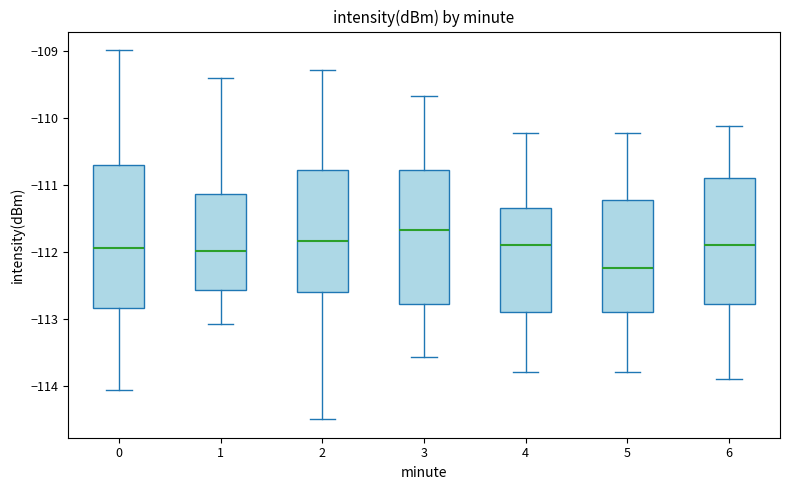

Reading left to right, read every box against the y-axis: the position of its median line, the range the box covers, and the ends of its whiskers. The values are not printed on the chart, so give them approximately, as read against the axis.

0: median -111.9, box -112.8 to -110.7, whiskers -114.0 to -109.0
1: median -112.0, box -112.6 to -111.1, whiskers -113.1 to -109.4
2: median -111.8, box -112.6 to -110.8, whiskers -114.5 to -109.3
3: median -111.7, box -112.8 to -110.8, whiskers -113.6 to -109.7
4: median -111.9, box -112.9 to -111.3, whiskers -113.8 to -110.2
5: median -112.2, box -112.9 to -111.2, whiskers -113.8 to -110.2
6: median -111.9, box -112.8 to -110.9, whiskers -113.9 to -110.1